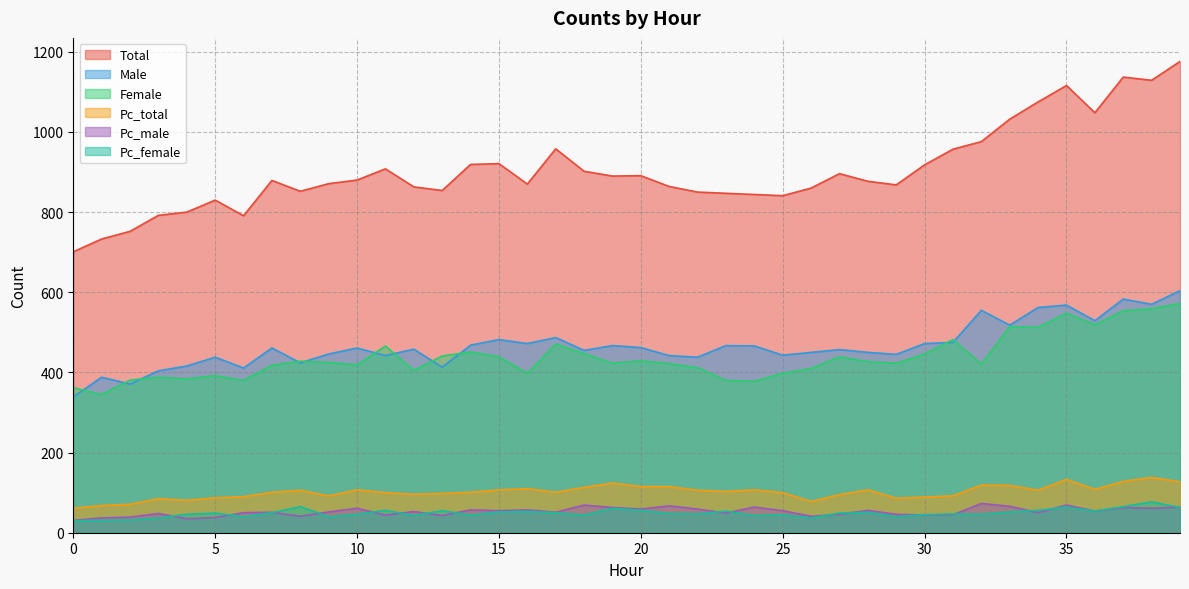

Where is Pc_male nearest to the value 52?

9